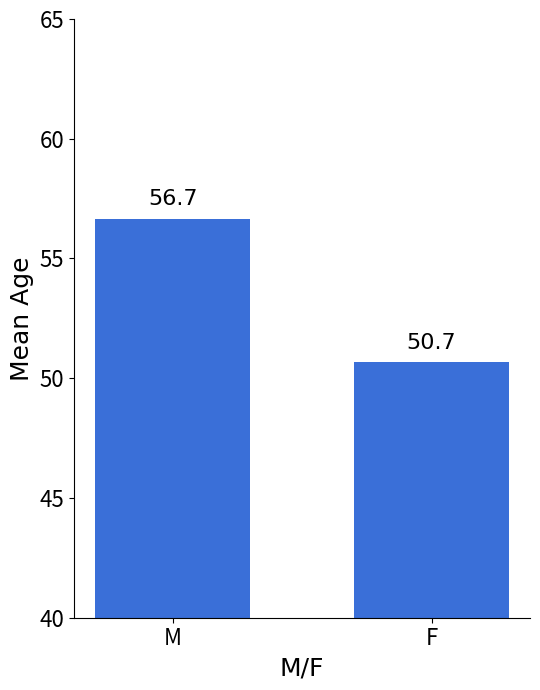

Between M and F, which is larger?

M